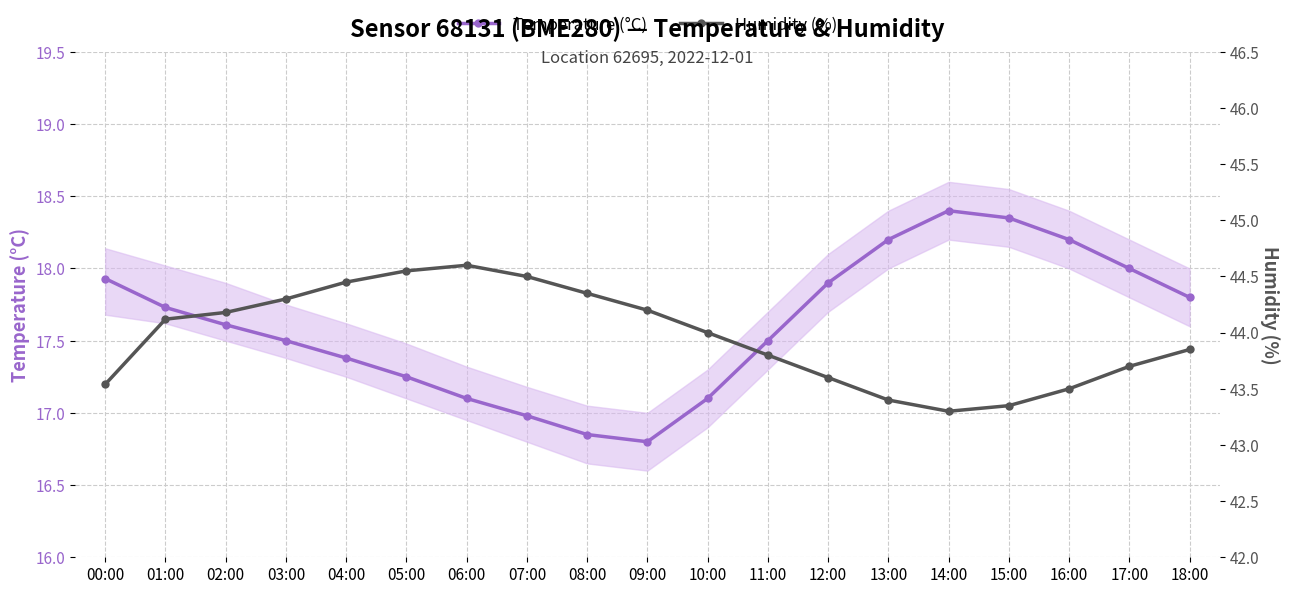

At how many categories does at least one series exceed 24?

19